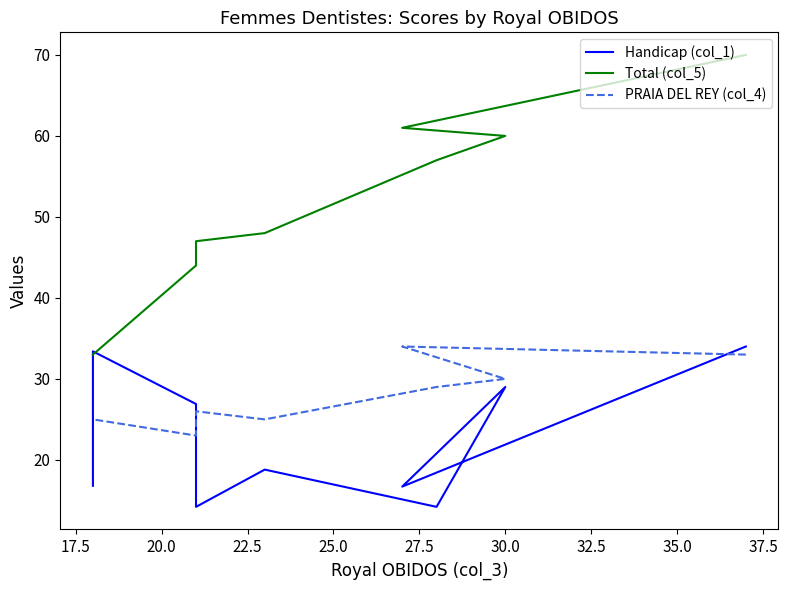

What is the value of the Handicap (col_1) point at the 2nd from the left?

16.7